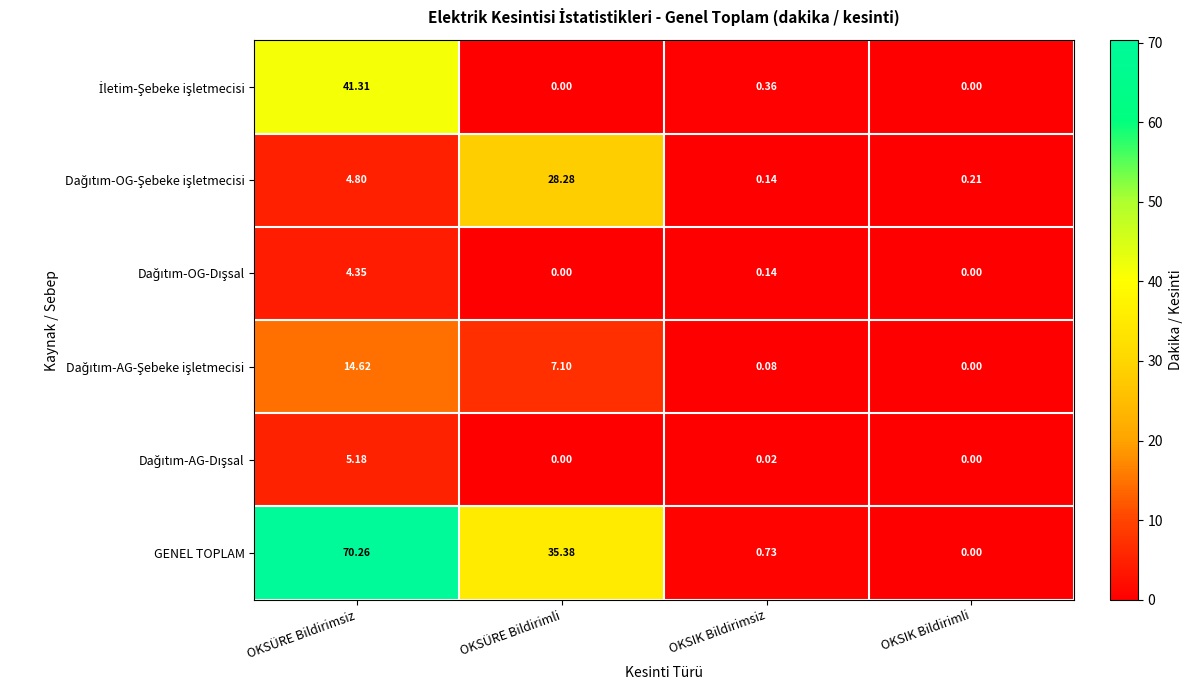

Which series has the largest total across all categories?

GENEL TOPLAM